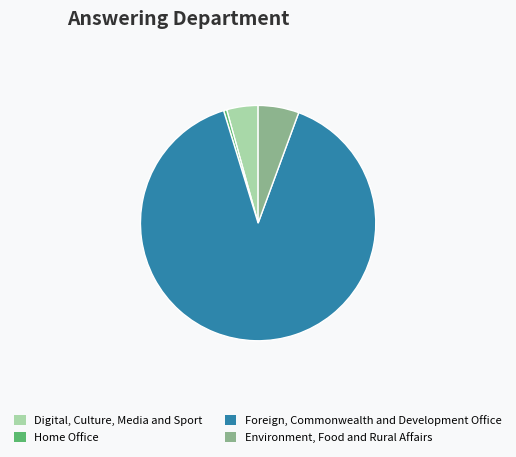

How many slices are in this pie chart?

4